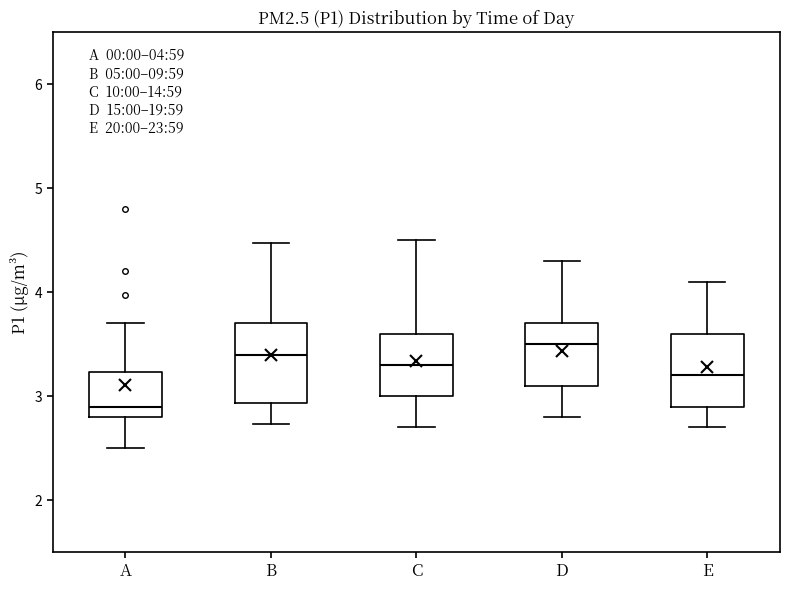

Which box's median line is the highest?

D